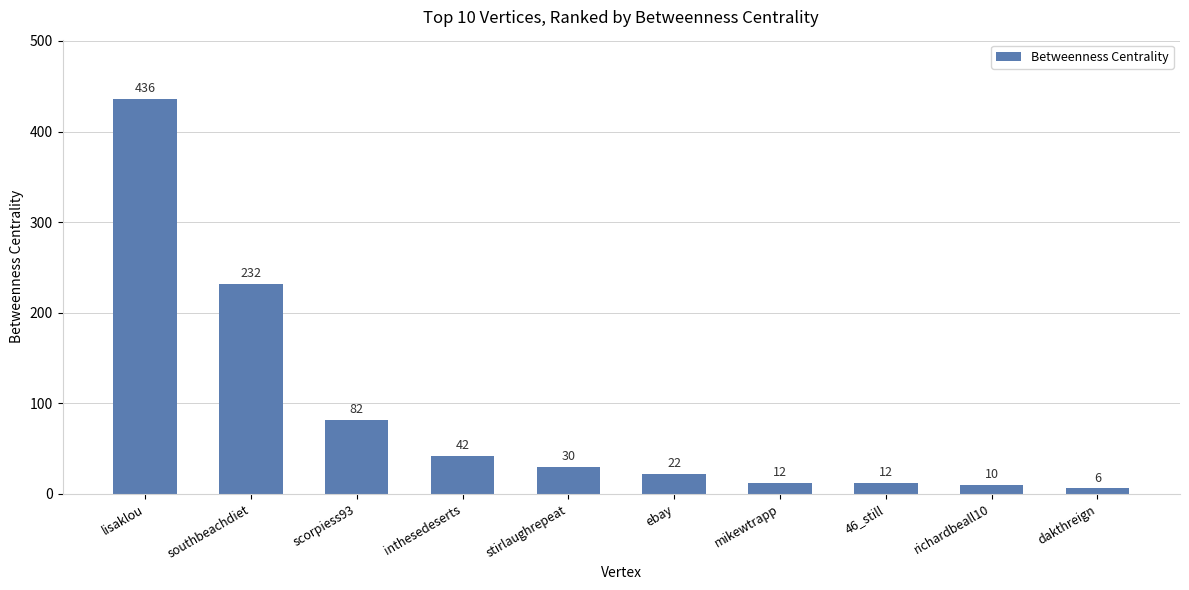

Which label corresponds to the smallest value in the chart?

dakthreign